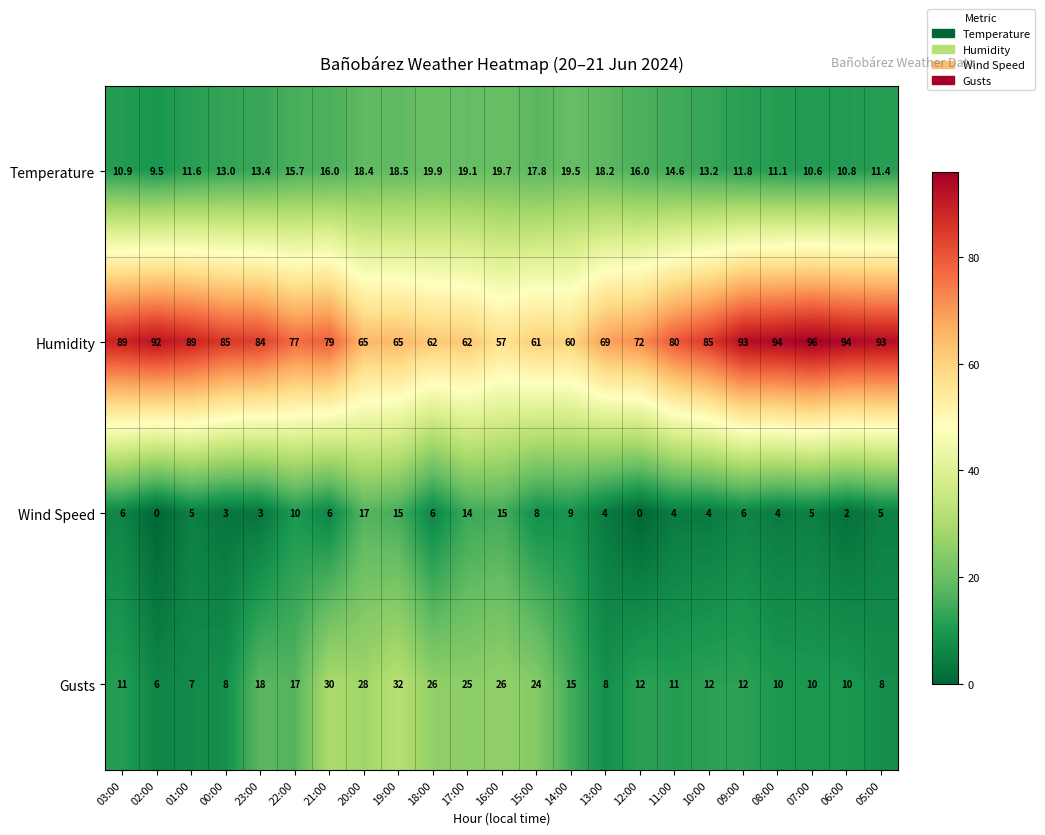

The value of Temperature at 06:00 is 10.8. True or false?

True